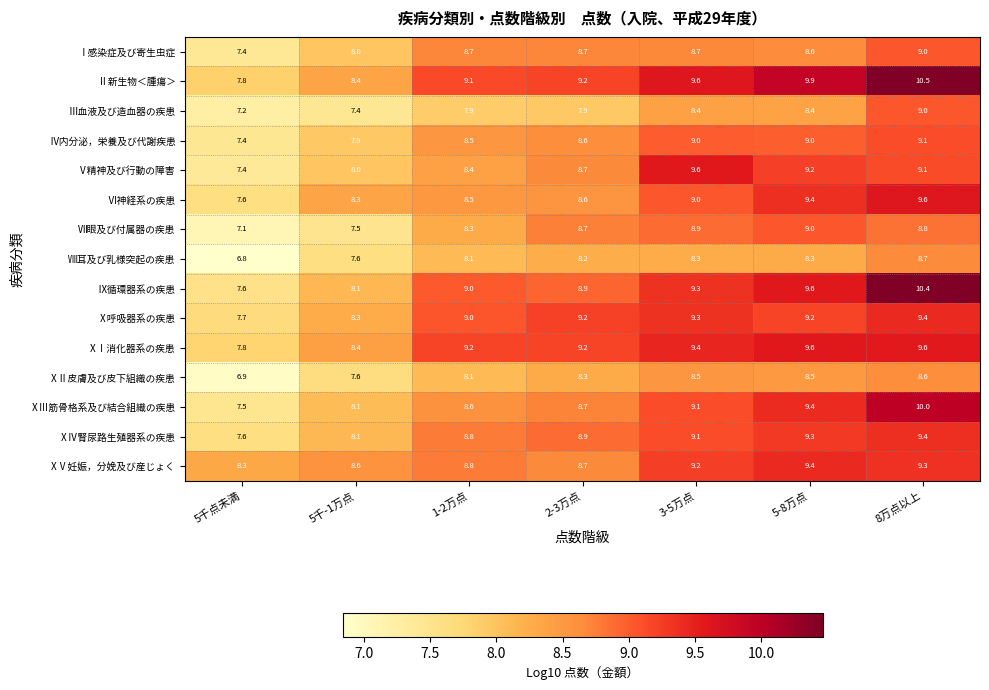

What is the sum of the Ⅸ循環器系の疾患 values at 8万点以上 and 2-3万点?

19.3